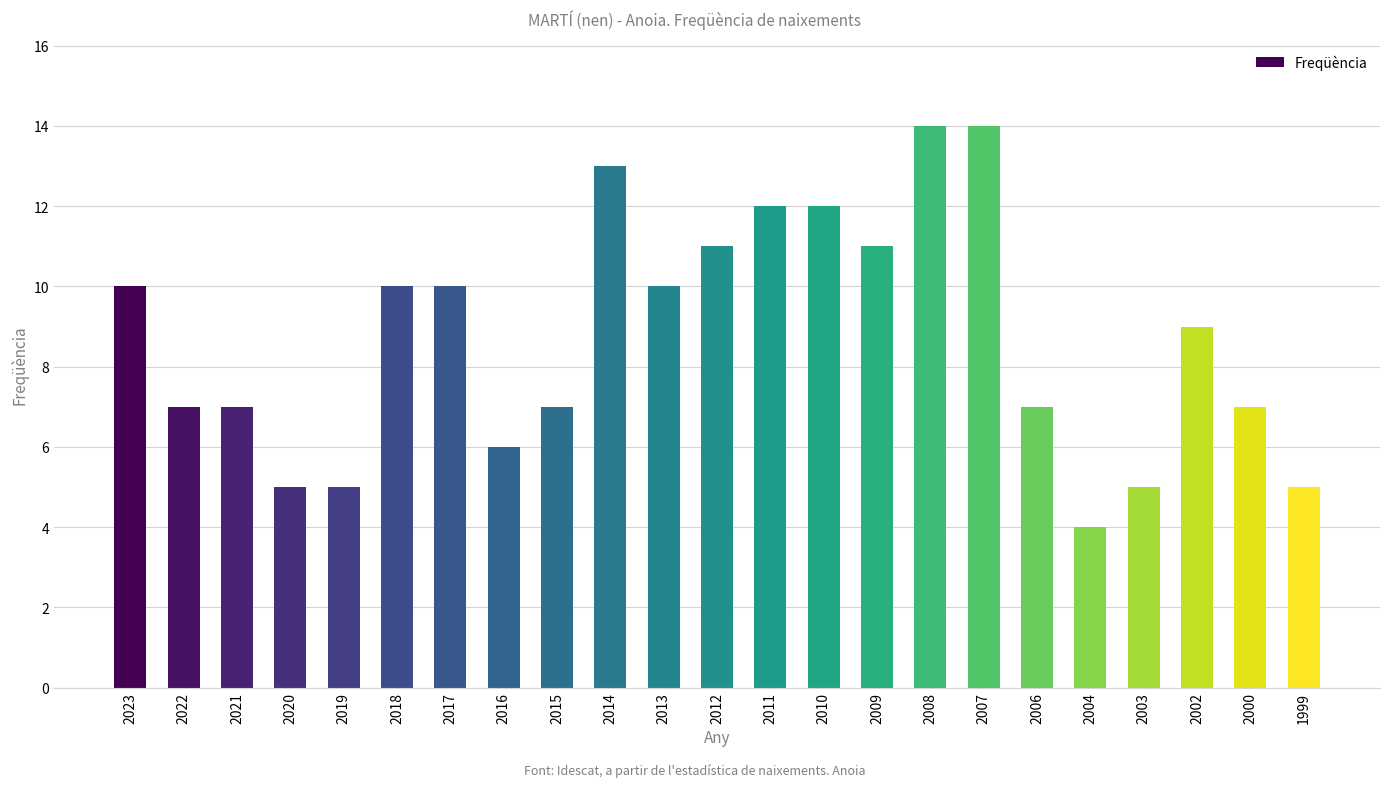

Approximately how many times larger is the value at 2013 compared to 2015?

1.4